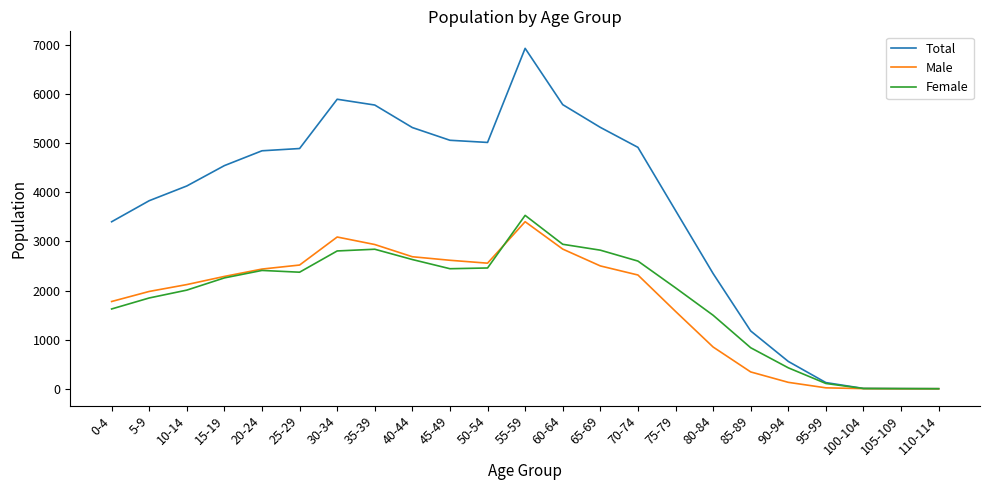

The value of Female at 55-59 is 3532. True or false?

True